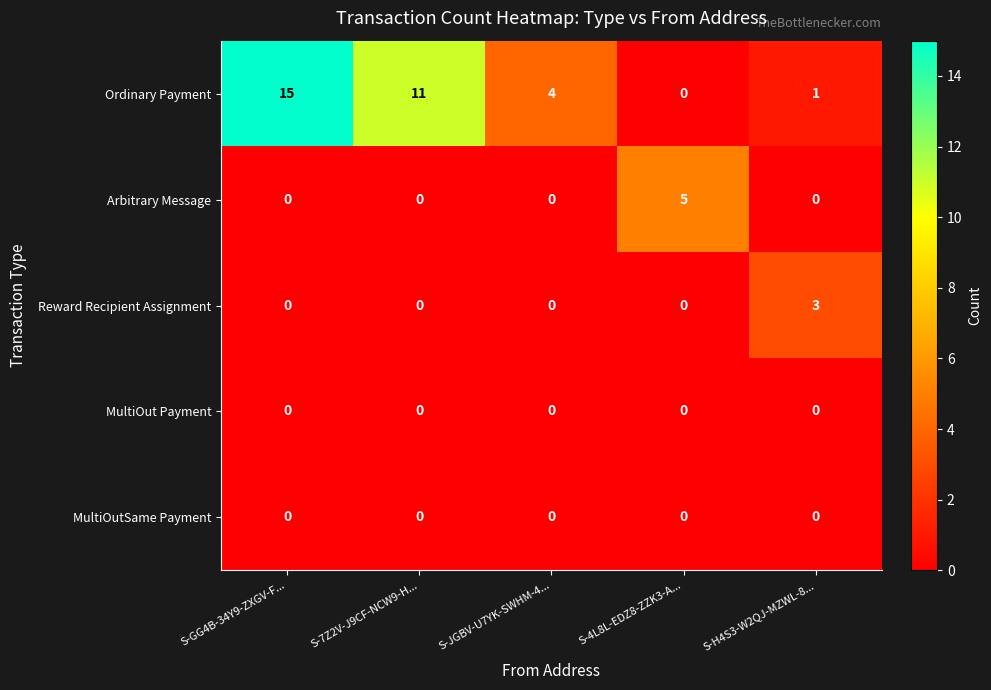

What is the approximate value of Arbitrary Message at S-4L8L-EDZ8-ZZK3-A...?

5